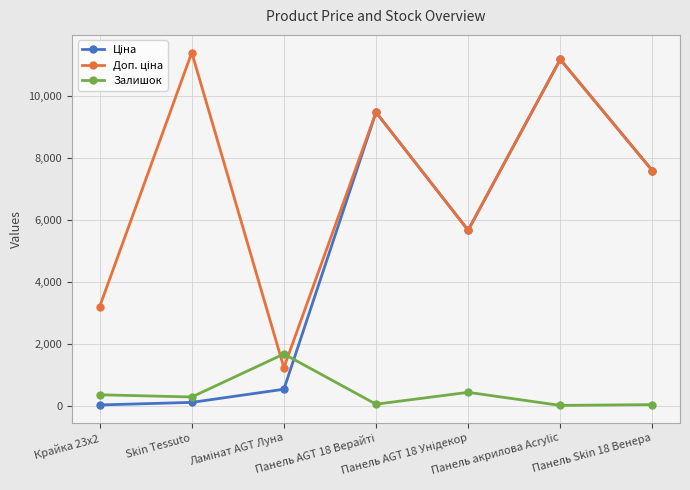

True or false: Залишок has more than 1 interior local peaks.

True